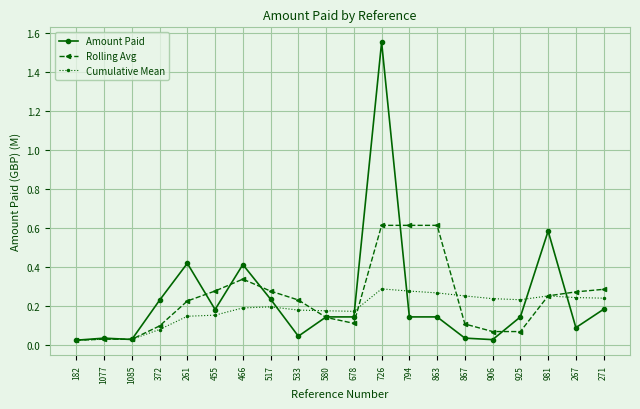

How many lines are shown in the chart?

3